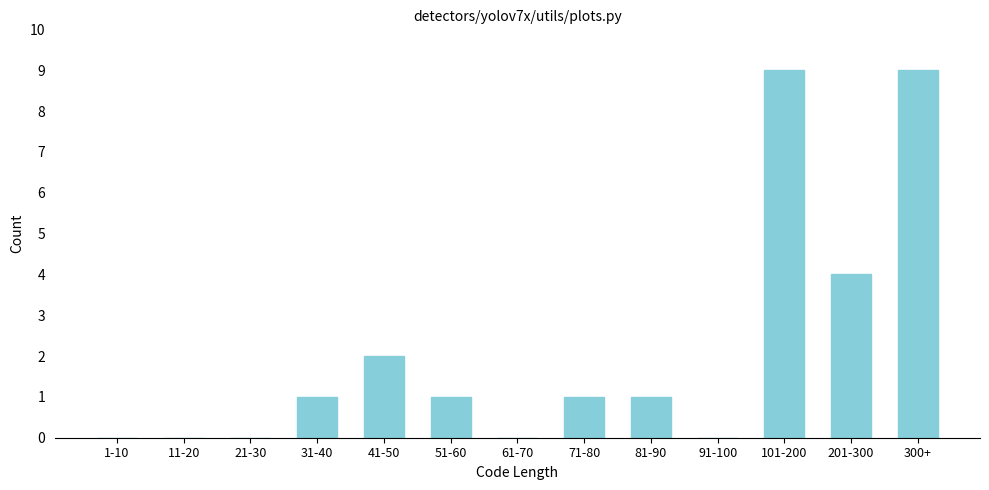

Reading left to right, list all the values displayed in this chart.

1-10=0	11-20=0	21-30=0	31-40=1	41-50=2	51-60=1	61-70=0	71-80=1	81-90=1	91-100=0	101-200=9	201-300=4	300+=9